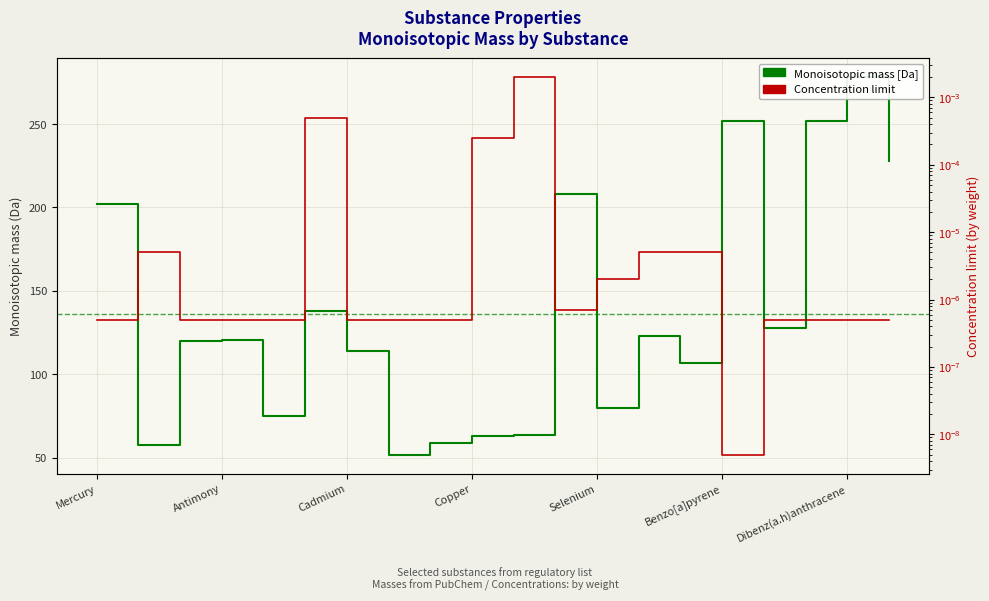

What is the value of the Monoisotopic mass point at the 3rd from the left?

119.9